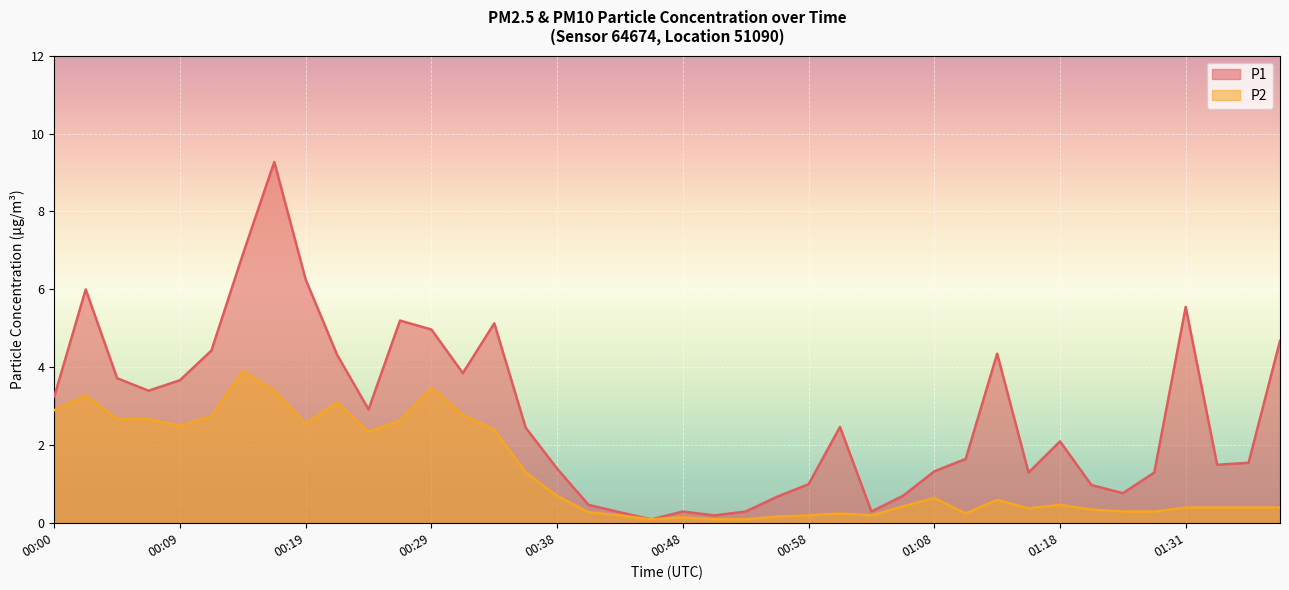

How many interior local valleys does the P2 series have?

7